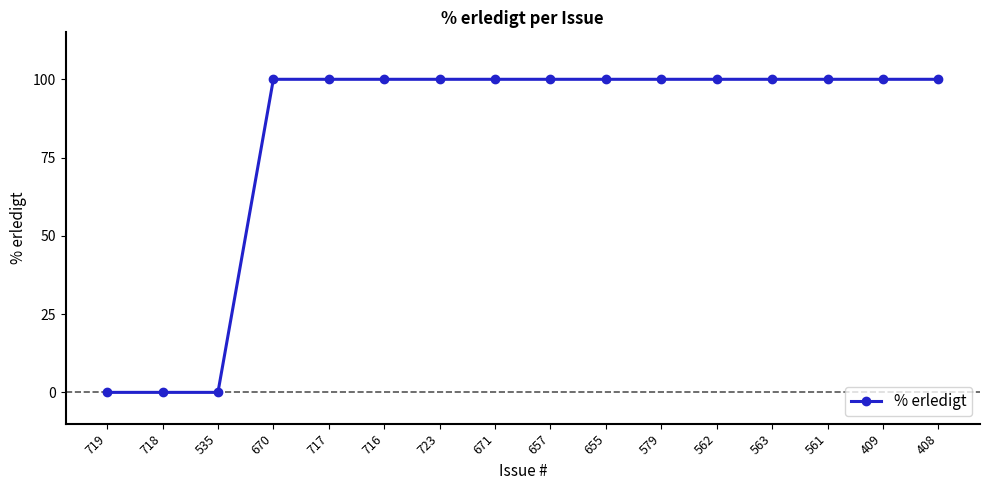

What is the label of the 5th point from the left?

717